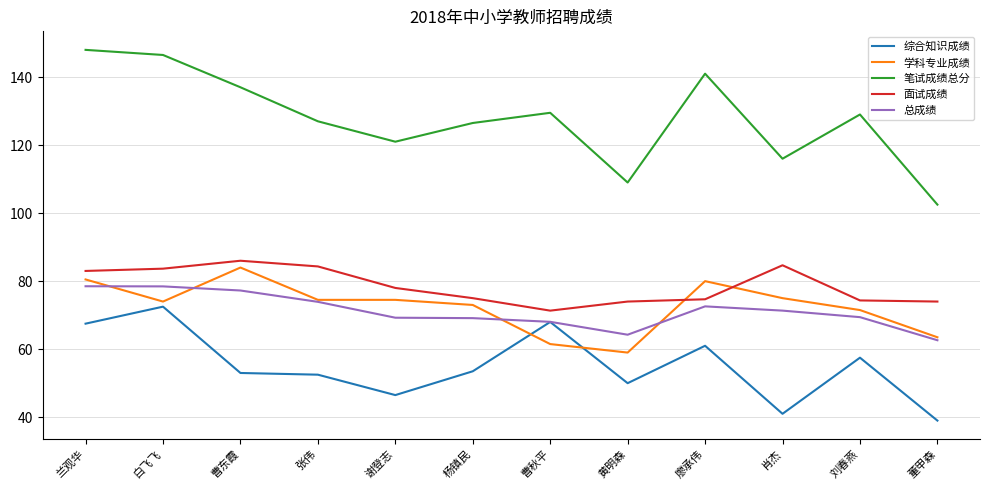

What is the smallest value displayed?

39.0